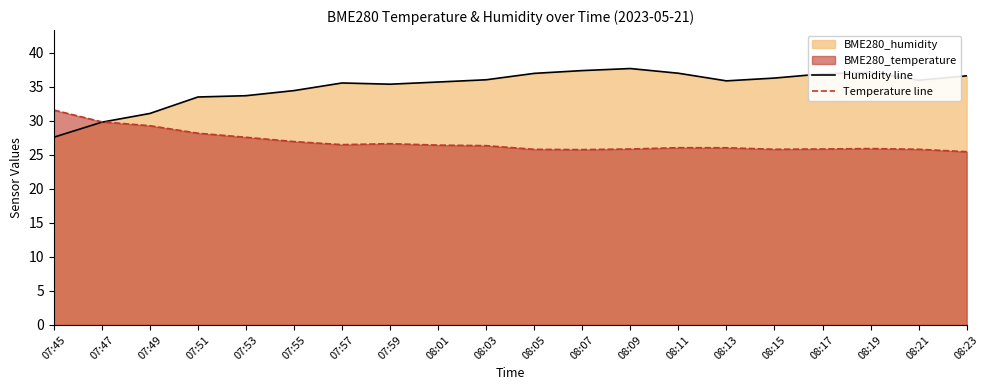

The value of Temperature line at 08:21 is 25.8. True or false?

True